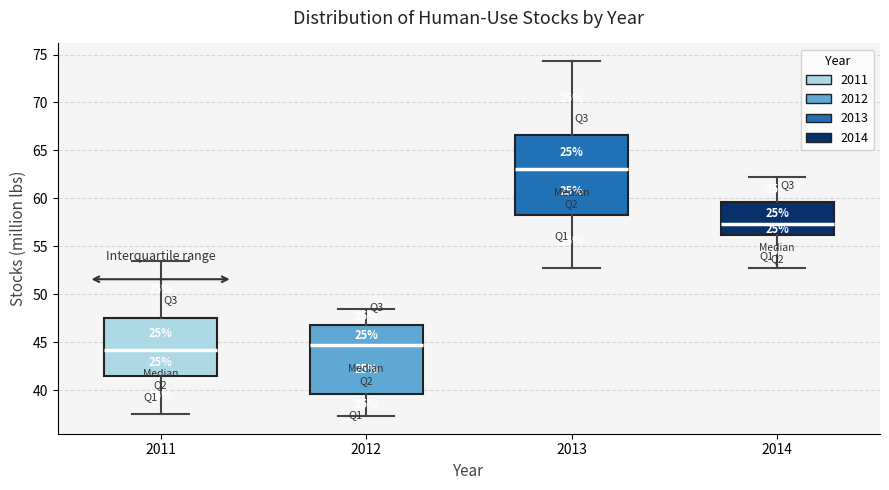

Reading left to right, read every box against the y-axis: the position of its median line, the range the box covers, and the ends of its whiskers. The values are not printed on the chart, so give them approximately, as read against the axis.

2011: median 44.0, box 41.5 to 47.5, whiskers 37.5 to 53.5
2012: median 44.5, box 39.5 to 47.0, whiskers 37.5 to 48.5
2013: median 63.0, box 58.5 to 66.5, whiskers 53.0 to 74.5
2014: median 57.5, box 56.0 to 59.5, whiskers 53.0 to 62.0